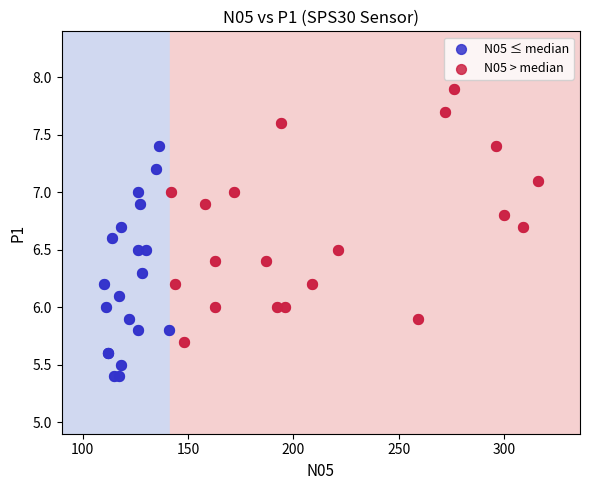

Which series reaches the maximum Y coordinate?

N05 > median